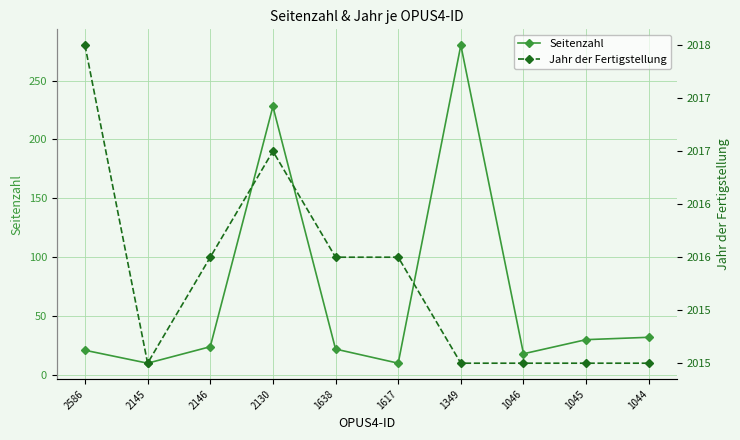

What is the difference between the highest and lowest values at 1046?

1997